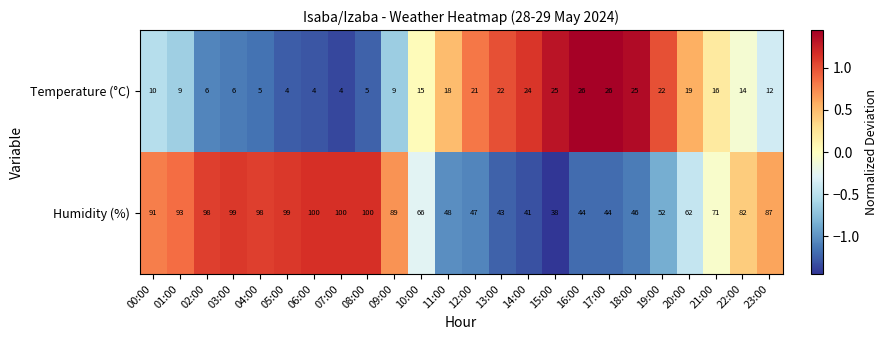

What is the difference between the second highest and second lowest values in the Humidity (%) series?

59